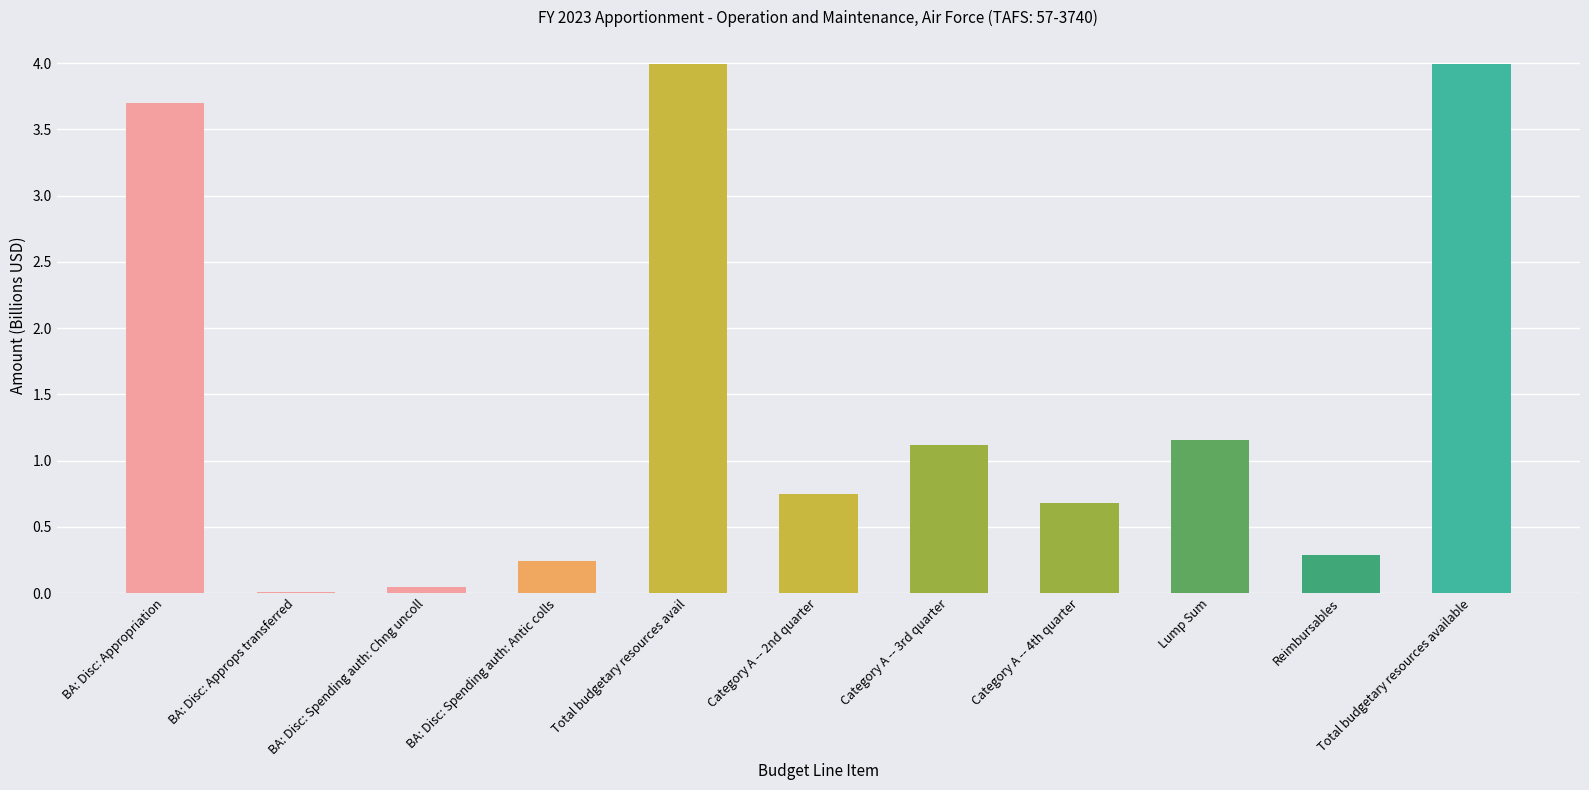

Approximately how many times larger is the value at Total budgetary resources avail compared to Category A -- 3rd quarter?

3.6